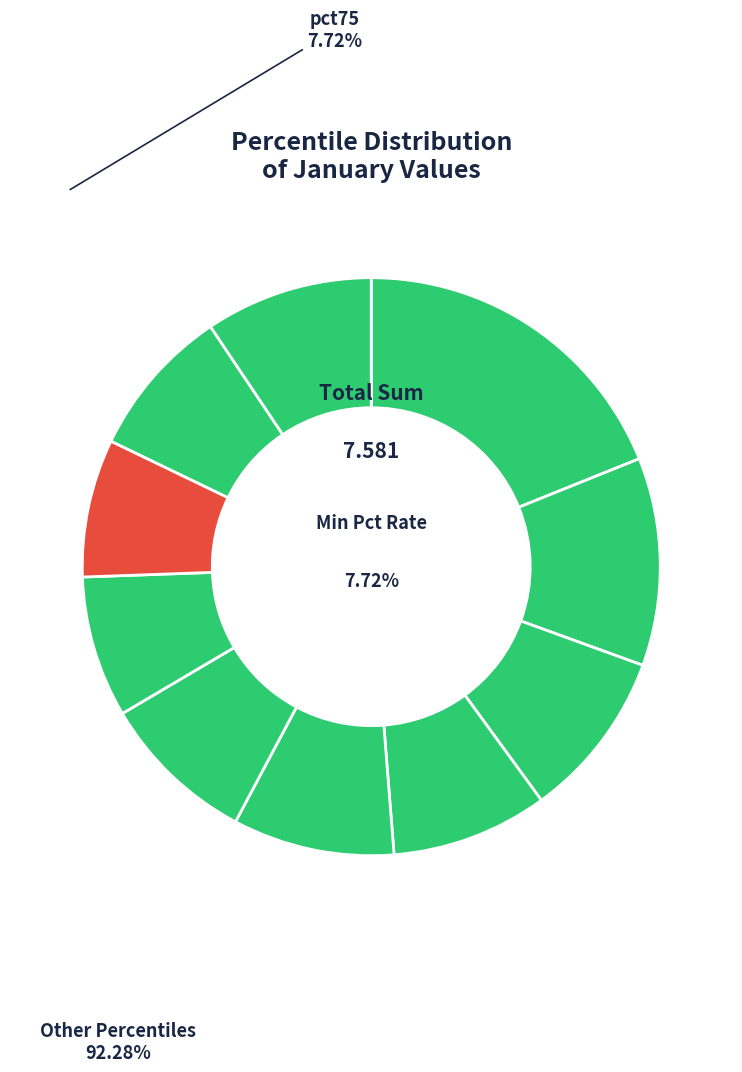

Between pct35 and pct85, which is larger?

pct35